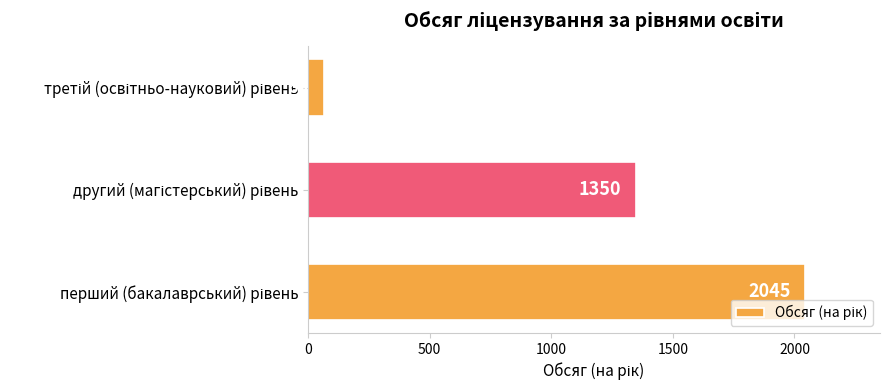

What is the average value?

1153